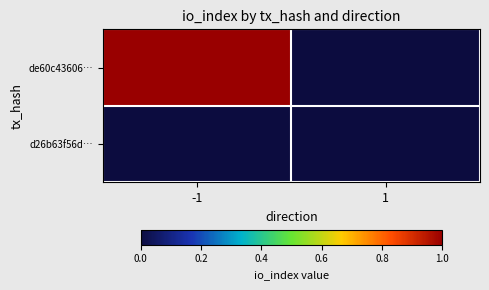

What is the total value across all series at -1?

1